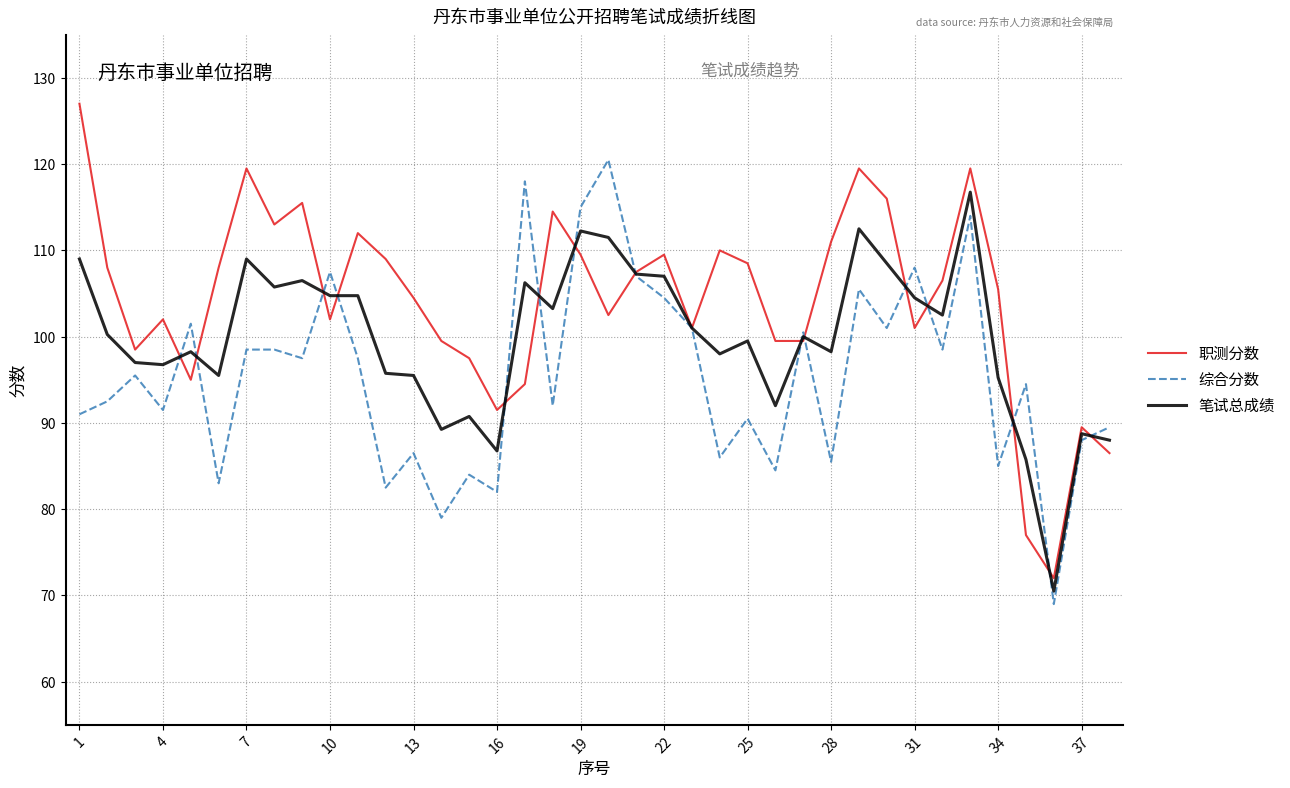

What is the maximum value shown in the chart?

127.0